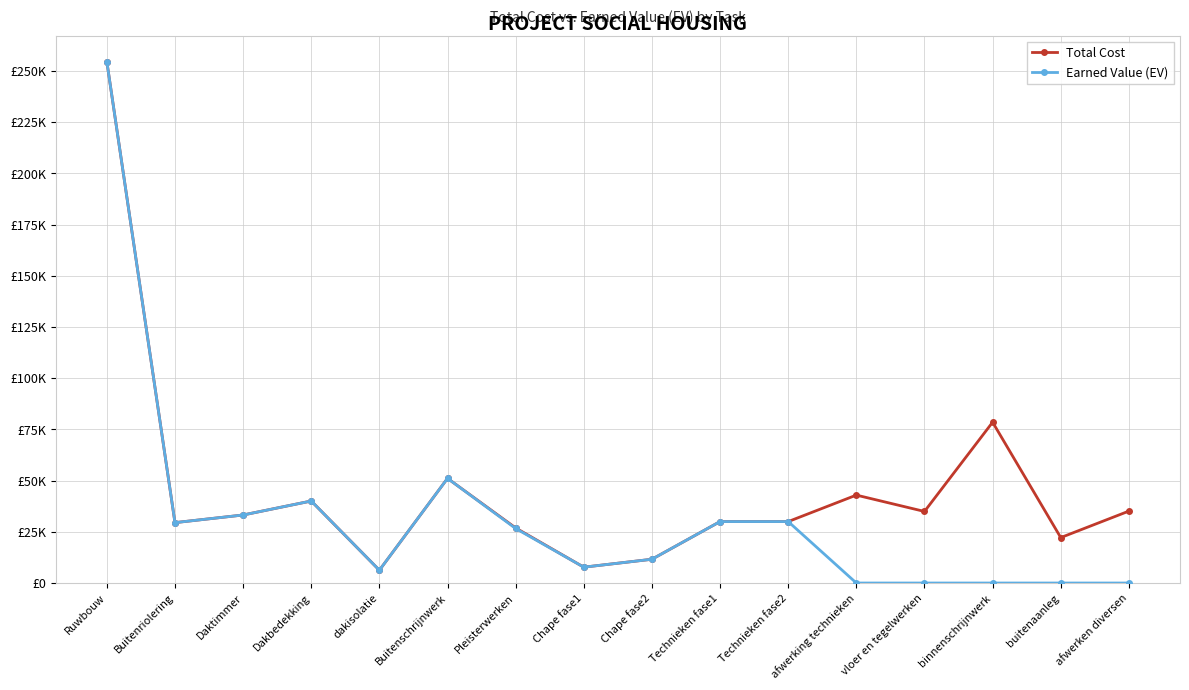

Reading left to right, list all the values displayed in this chart.

Total Cost: 254594.4	29485.0	33214.2	40046.6	6250.0	51095.4	26890.9	7736.6	11604.9	30000.0	30000.0	42927.0	34940.9	78515.2	22183.7	35117.2
Earned Value (EV): 254594.4	29485.0	33214.2	40046.6	6250.0	51095.4	26622.0	7736.6	11604.9	30000.0	30000.0	0.0	0.0	0.0	0.0	0.0